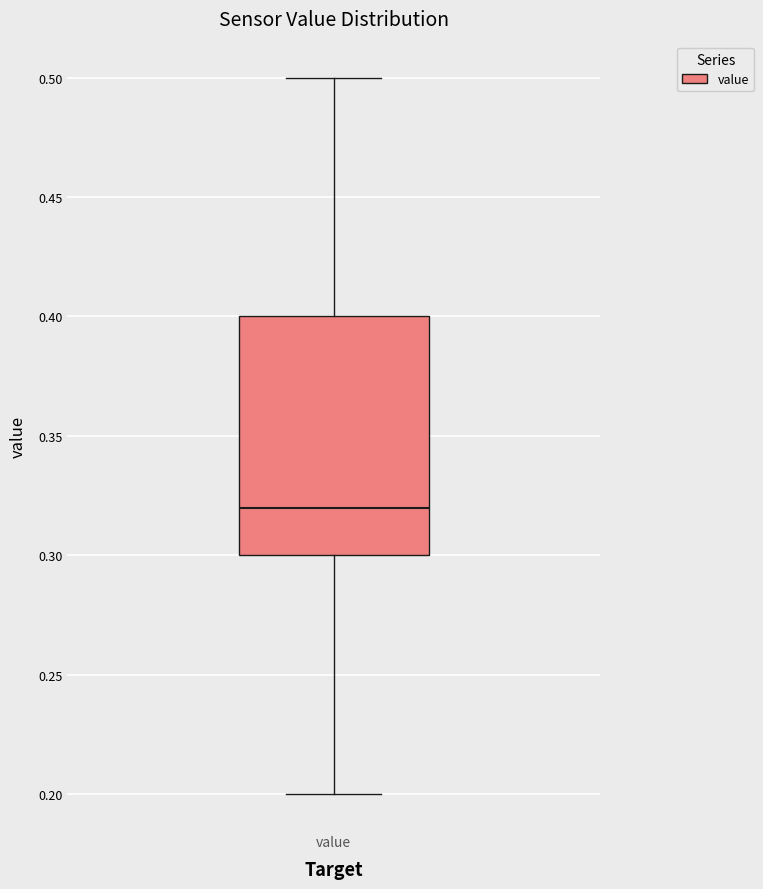

Read this box plot against the y-axis: the position of the median line, the range covered by the box, and the ends of both whiskers. The values are not printed on the chart, so give them approximately, as read against the axis.

median 0.32, box 0.30 to 0.40, whiskers 0.20 to 0.50